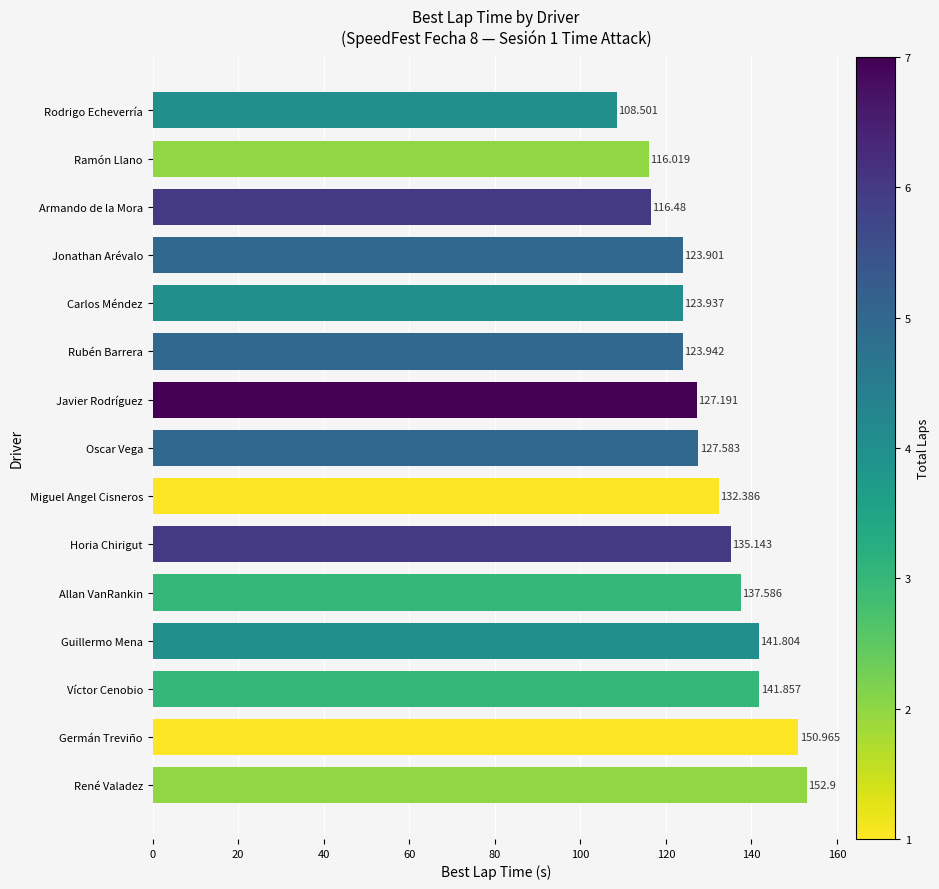

What is the greatest value displayed?

152.9